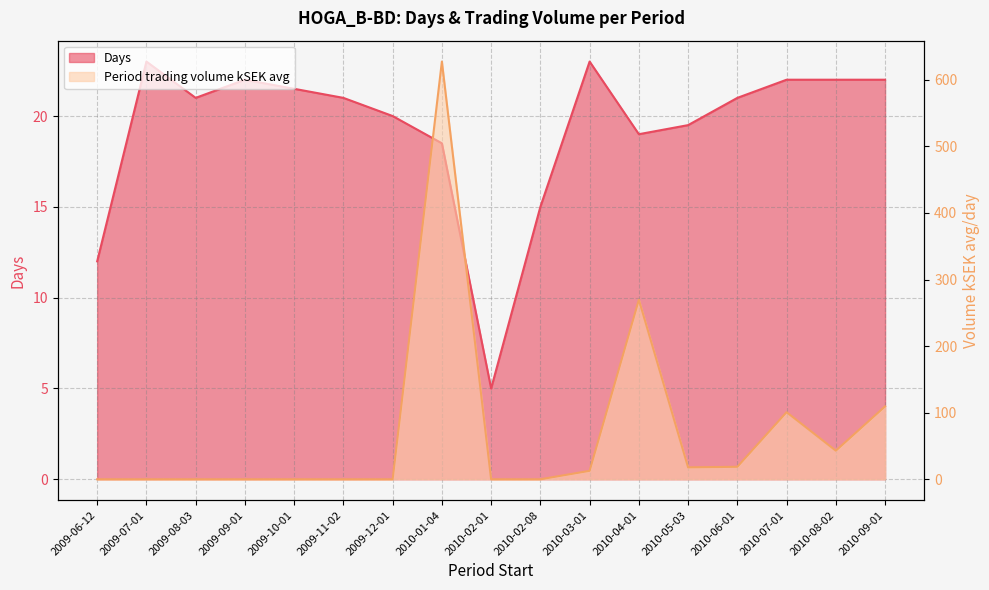

What are all the series names shown in the legend?

Days, Period trading volume kSEK avg